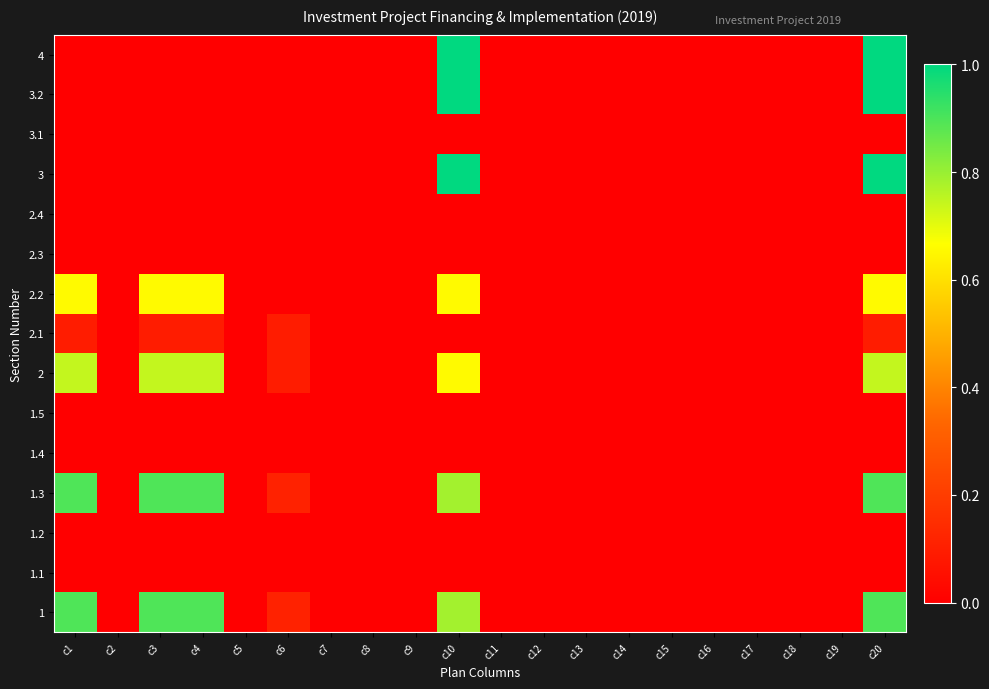

Count the number of categories in the chart.

20